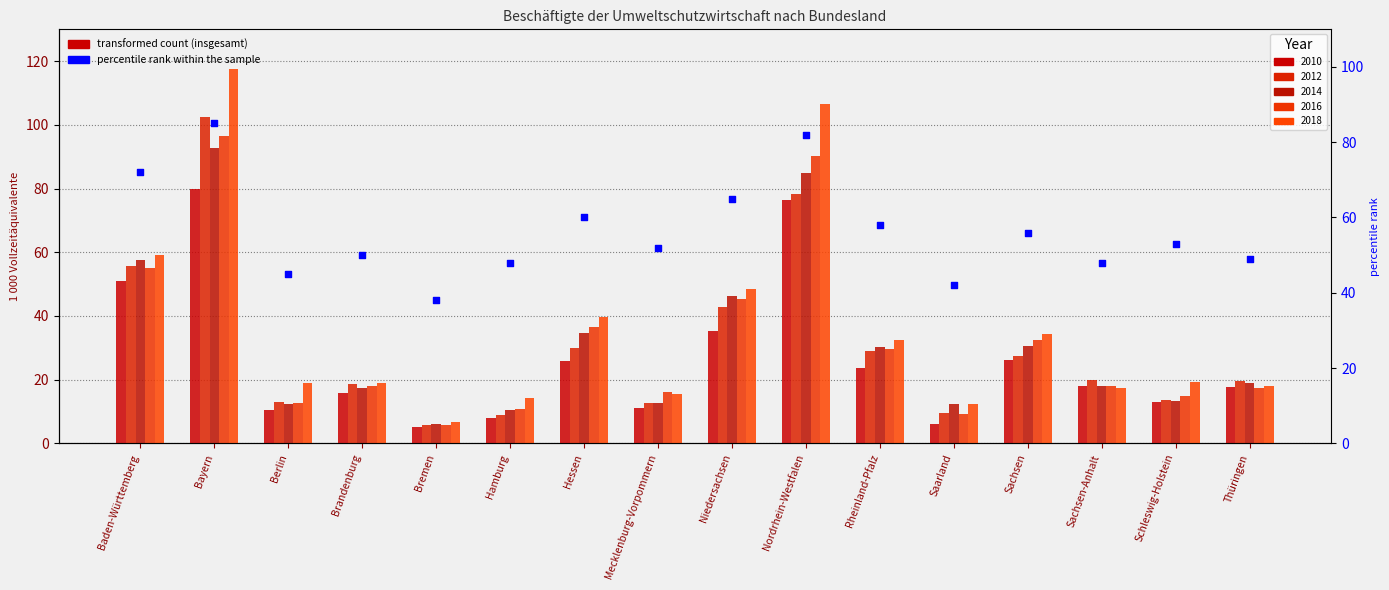

What is the change in value from Rheinland-Pfalz to Schleswig-Holstein?

-5